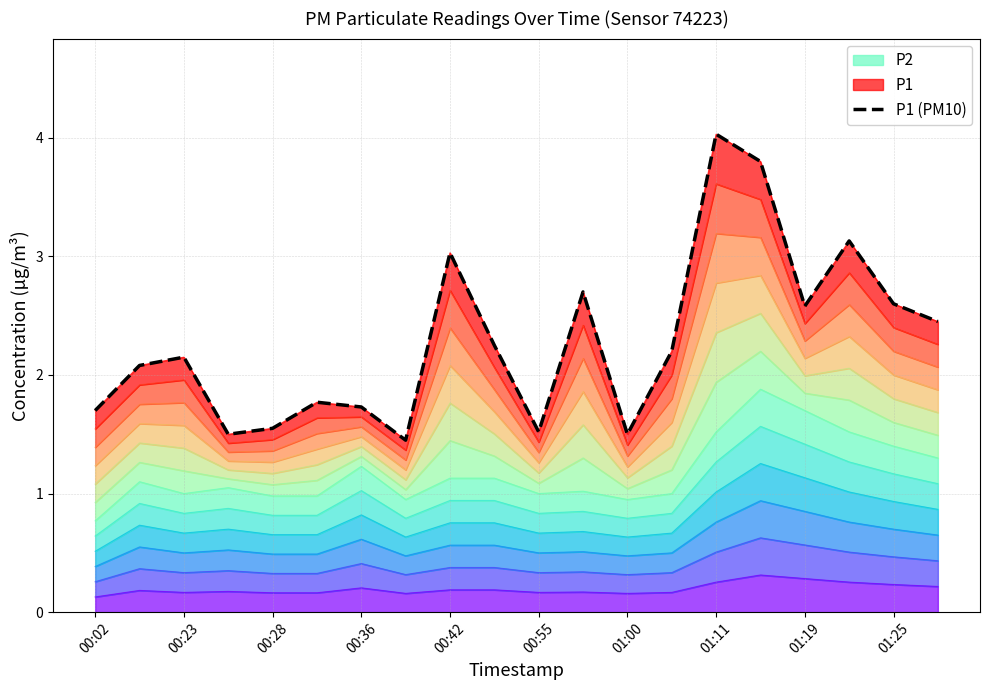

Where is the data nearest to the value 2?

00:23